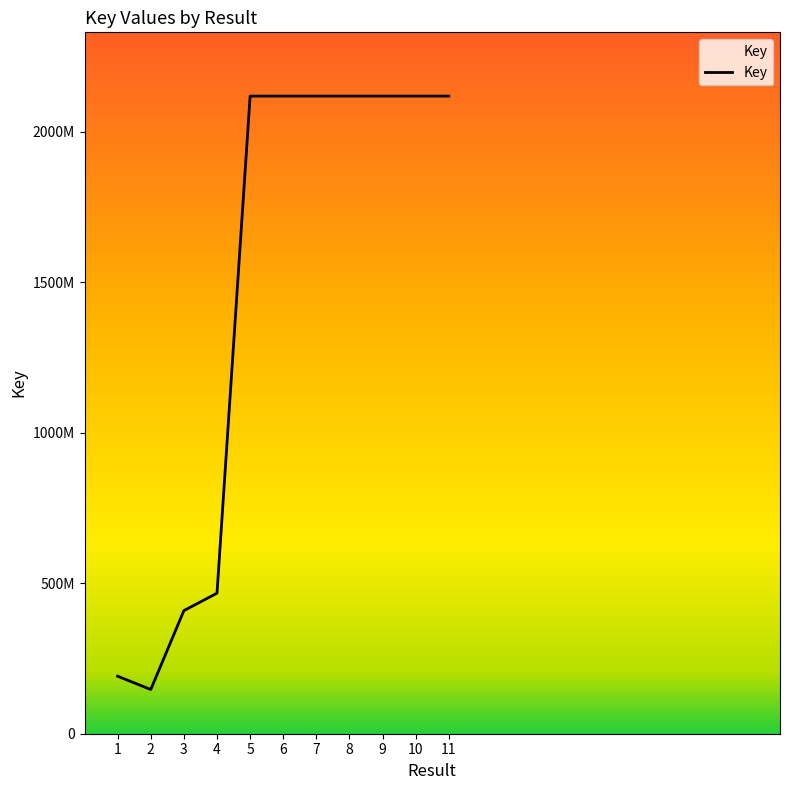

What is the minimum value shown in the chart?

146785888